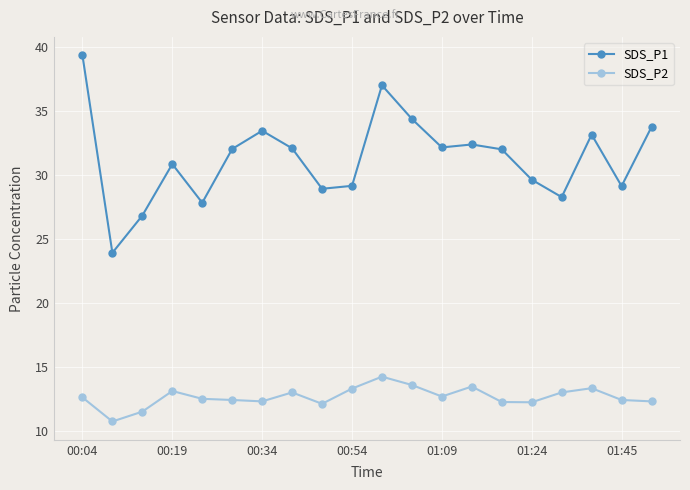

True or false: SDS_P2 and SDS_P1 cross at least once.

False